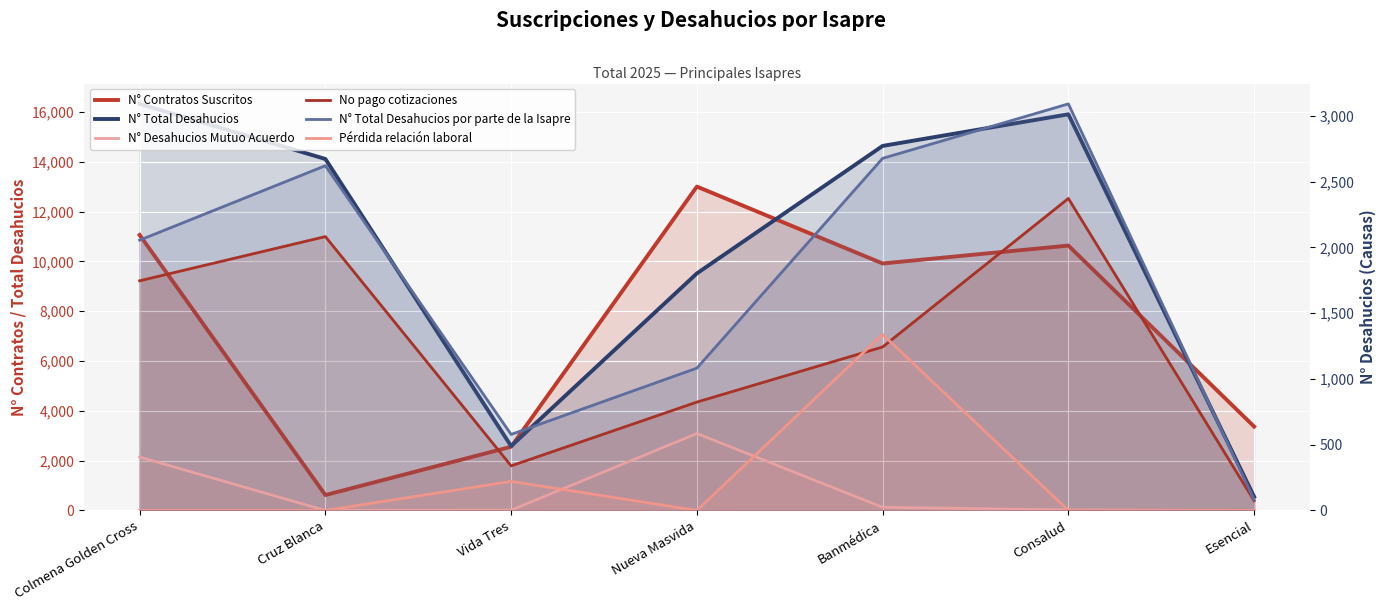

How many data points does each series have?

7